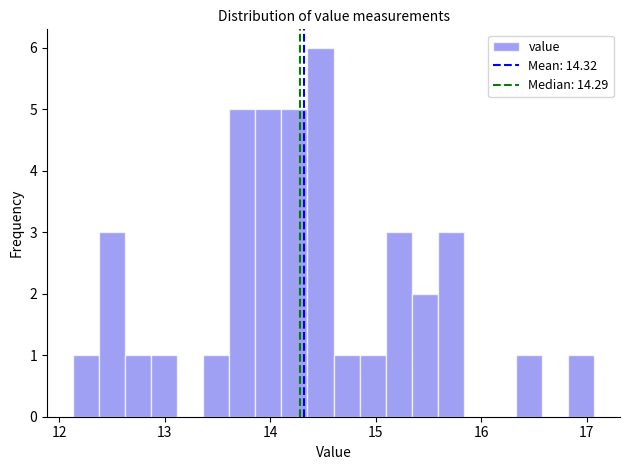

Around what value on the x-axis is the tallest bar? Give the approximate position of its centre, as read against the axis.

14.5